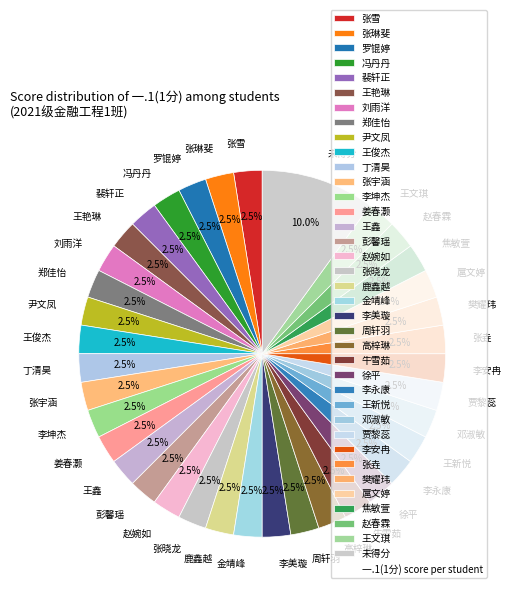

Is there a majority slice in this chart?

No